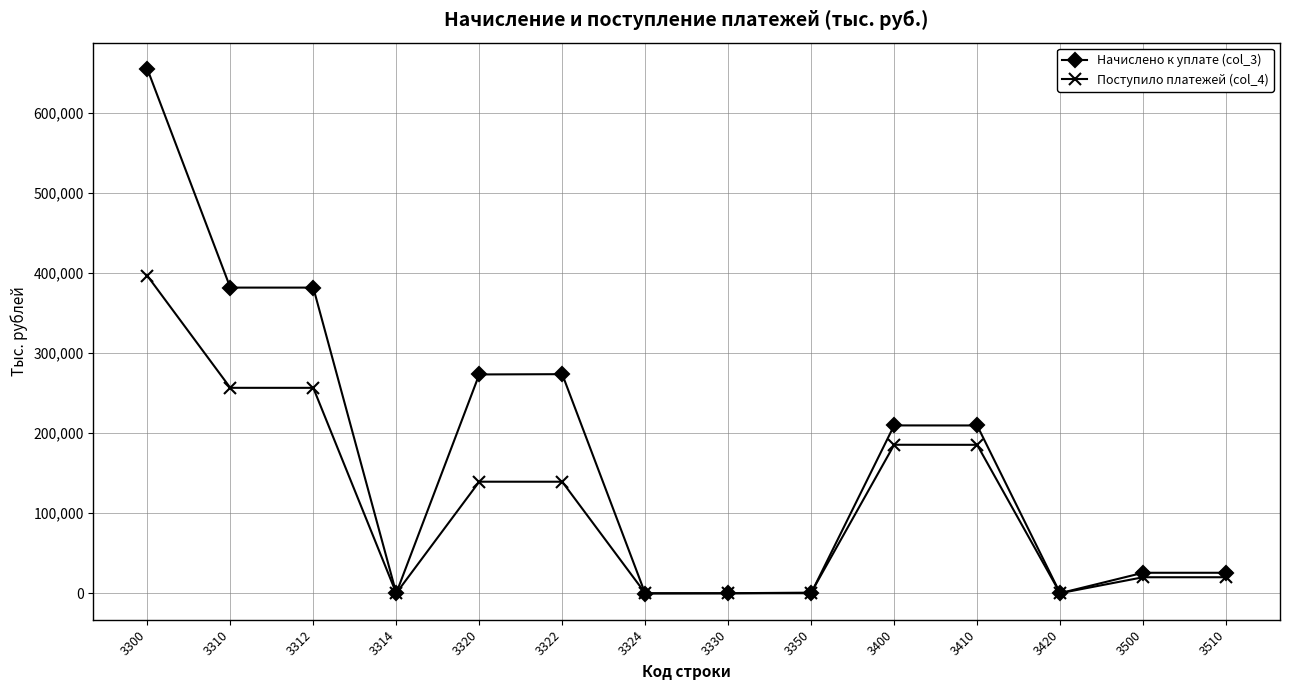

The Поступило платежей (col_4) series shows 0 at 3330. True or false?

True